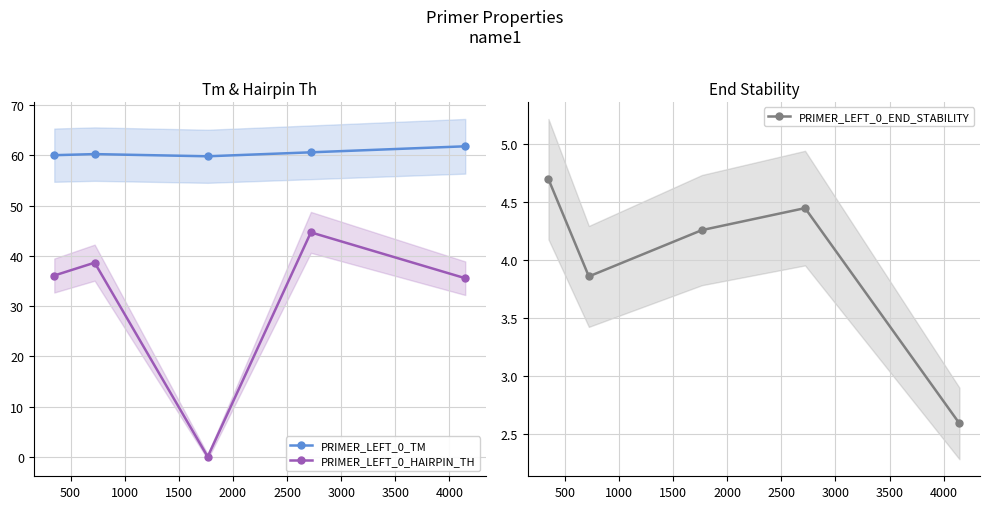

True or false: PRIMER_LEFT_0_TM and PRIMER_LEFT_0_HAIRPIN_TH intersect in this chart.

False